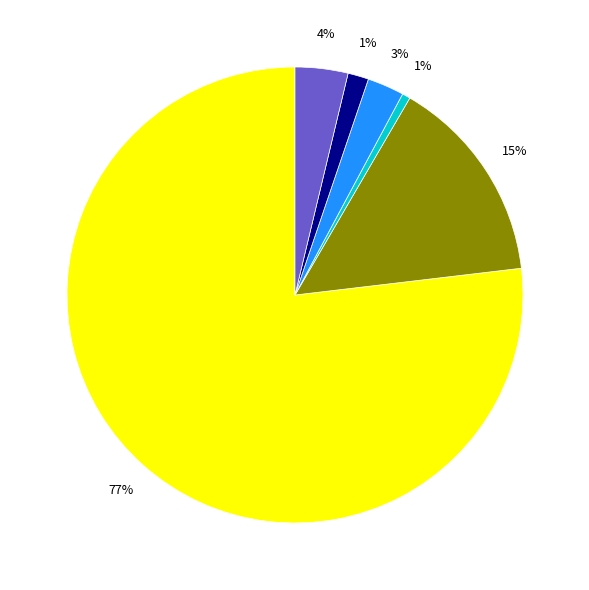

To the nearest percent, what is the average slice percentage?

17%